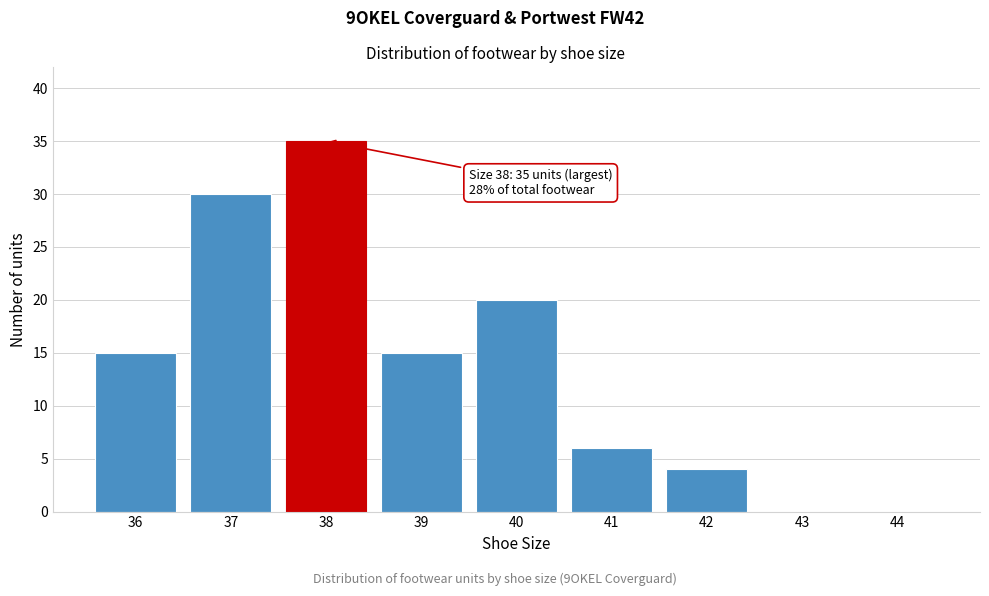

Reading left to right, transcribe all the data shown in this chart.

36=15	37=30	38=35	39=15	40=20	41=6	42=4	43=0	44=0